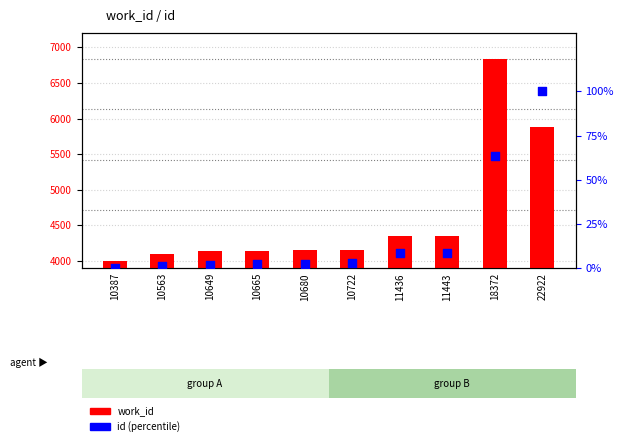

At how many categories does at least one series exceed 3660?

10